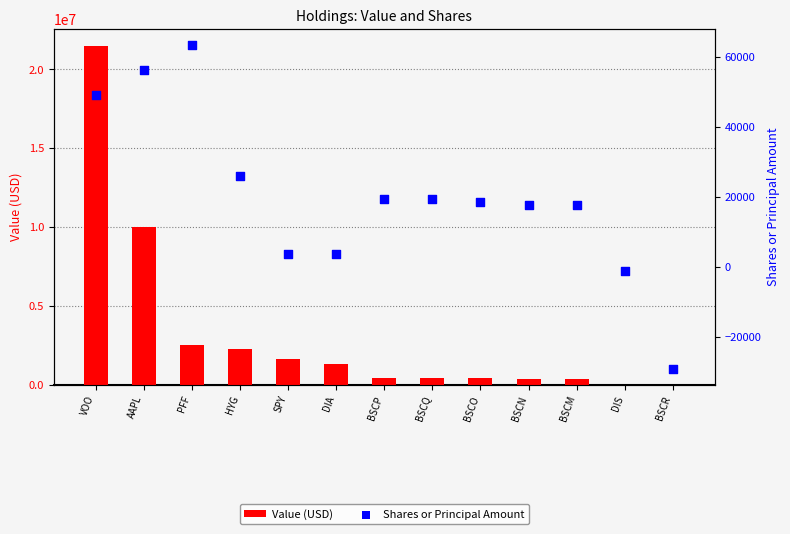

Is the value of Shares or Principal Amount at BSCN greater than the value of Value (USD) at BSCM?

No